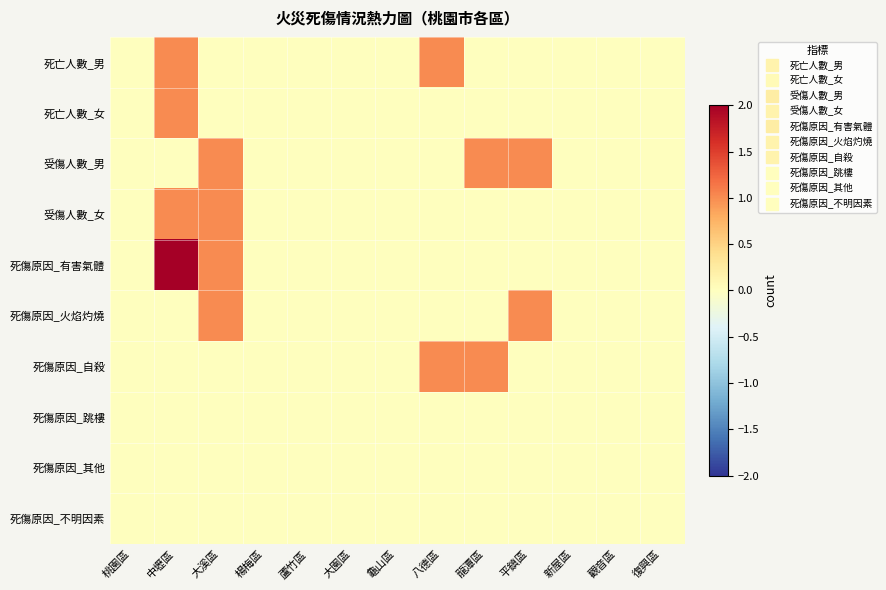

Rank the series at 龜山區 from lowest to highest value.

死亡人數_男, 死亡人數_女, 受傷人數_男, 受傷人數_女, 死傷原因_有害氣體, 死傷原因_火焰灼燒, 死傷原因_自殺, 死傷原因_跳樓, 死傷原因_其他, 死傷原因_不明因素